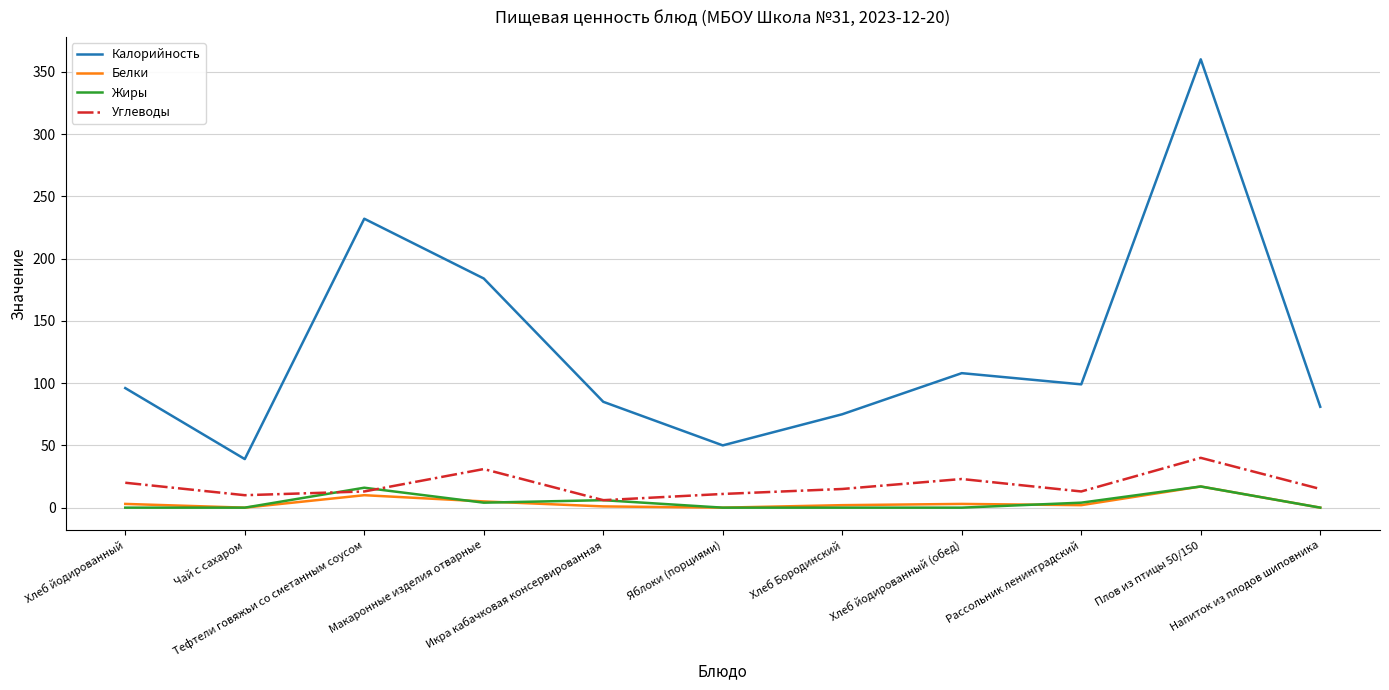

True or false: Жиры and Калорийность cross at least once.

False